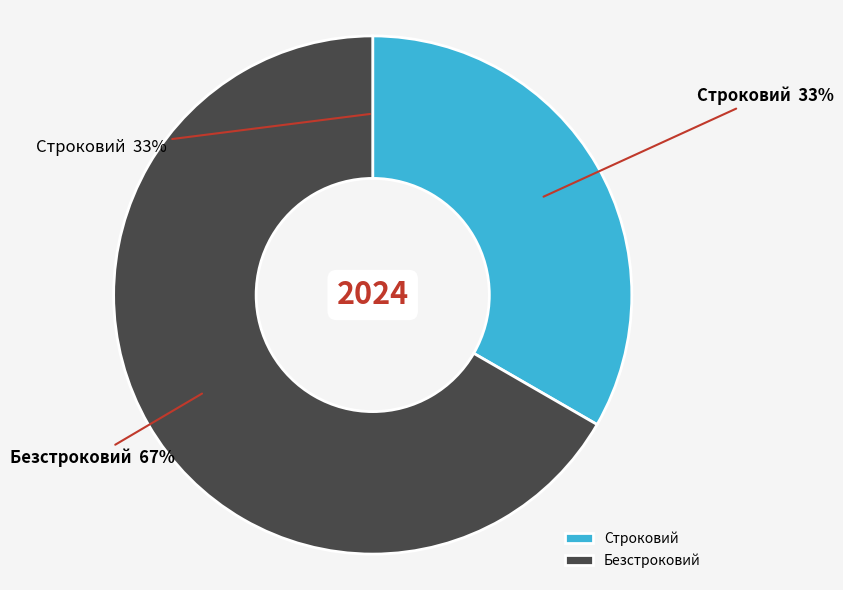

What is the total percentage of Безстроковий and Строковий?

100.0%